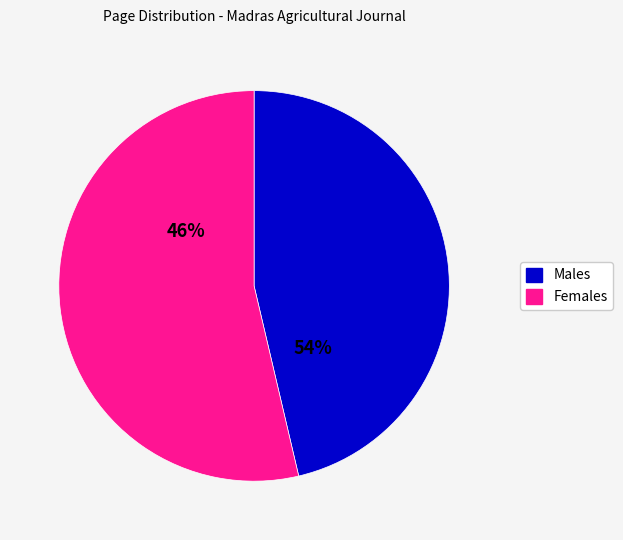

Is 3 the majority of the pie?

No